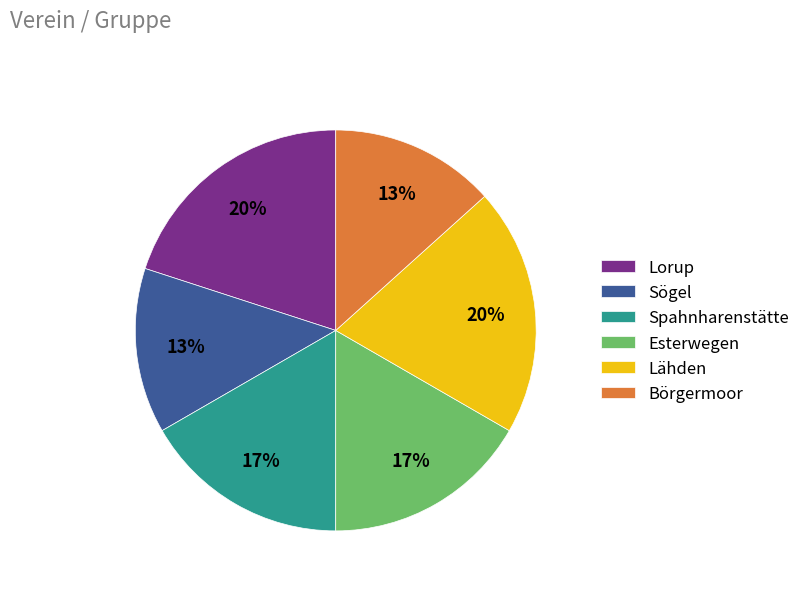

How many segments does this pie chart have?

6